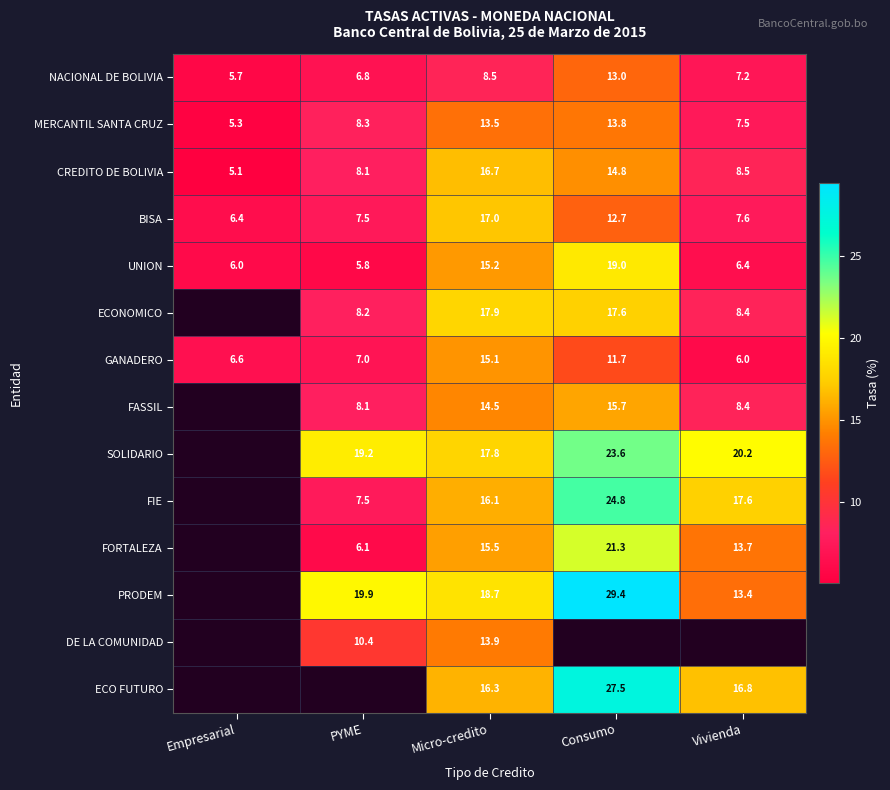

Which label corresponds to the largest value in the chart?

Consumo